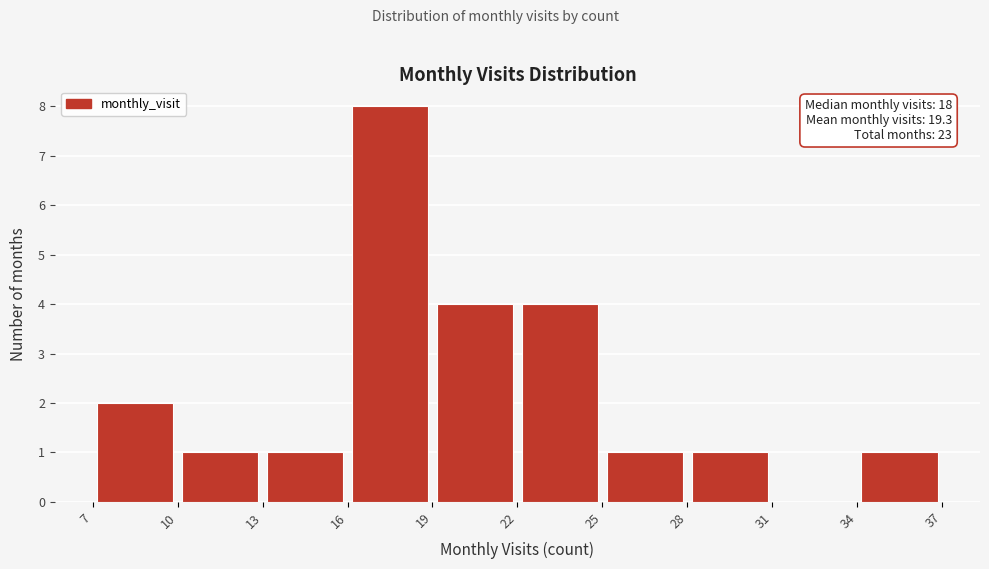

Which range on the x-axis has the tallest bar?

16 to 19